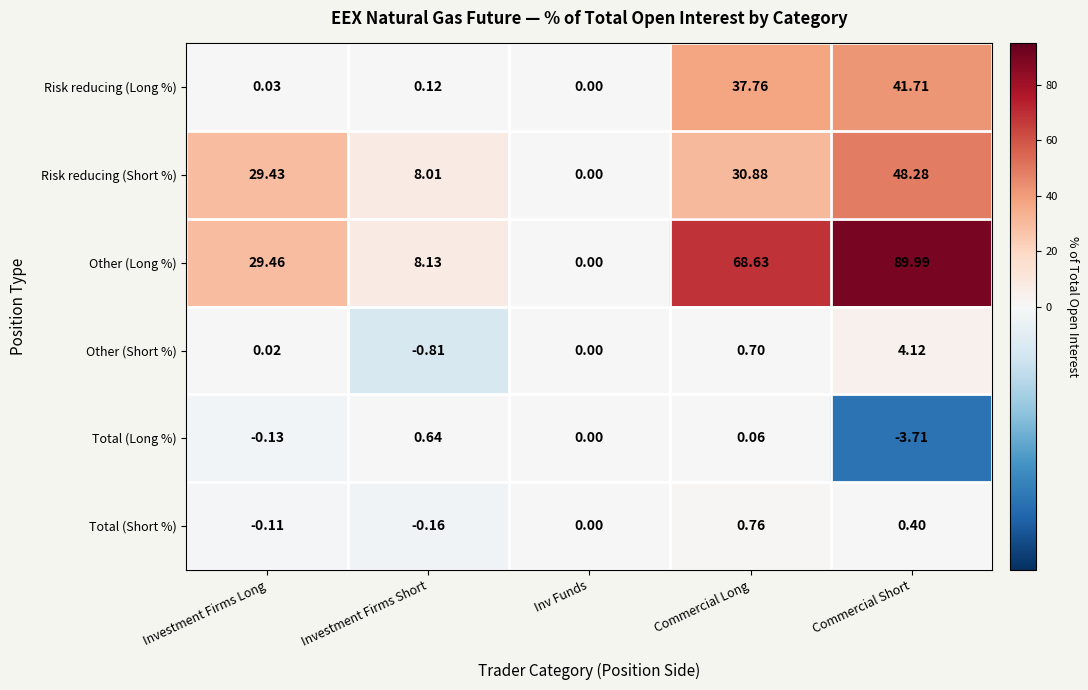

At which label is Risk reducing (Long %) closest to 20?

Commercial Long